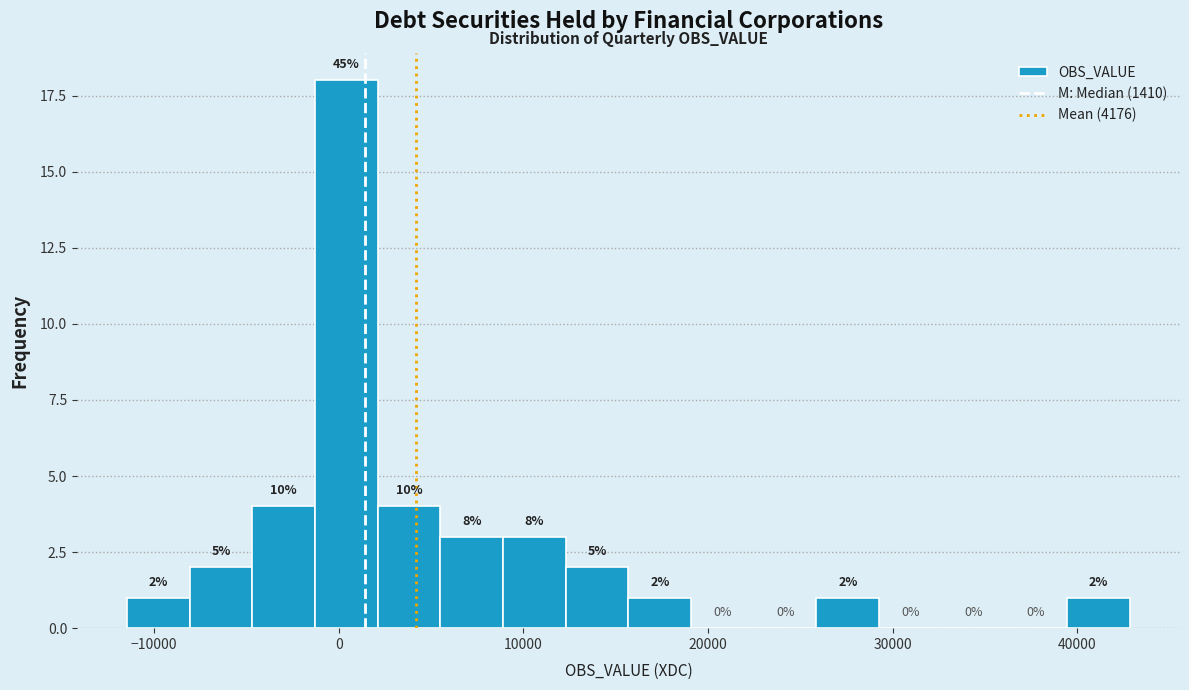

Around what value on the x-axis is the tallest bar? Give the approximate position of its centre, as read against the axis.

0